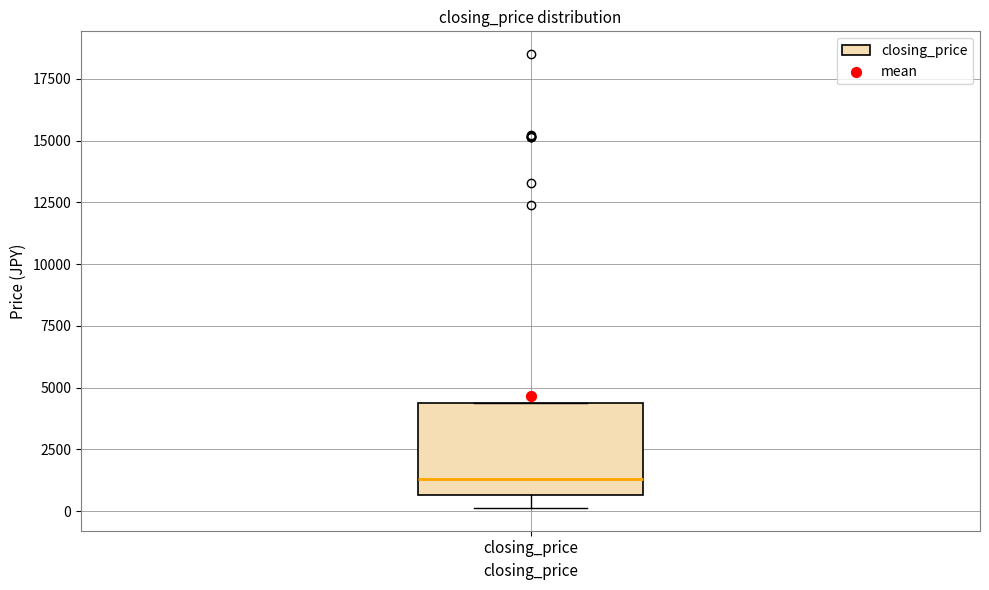

Transcribe this box plot: give where the median line is, the range the box spans, and where the two whiskers end, as read against the y-axis. The values are not printed on the chart, so give them approximately, as read against the axis.

median 1500, box 500 to 4500, whiskers 0 to 4500